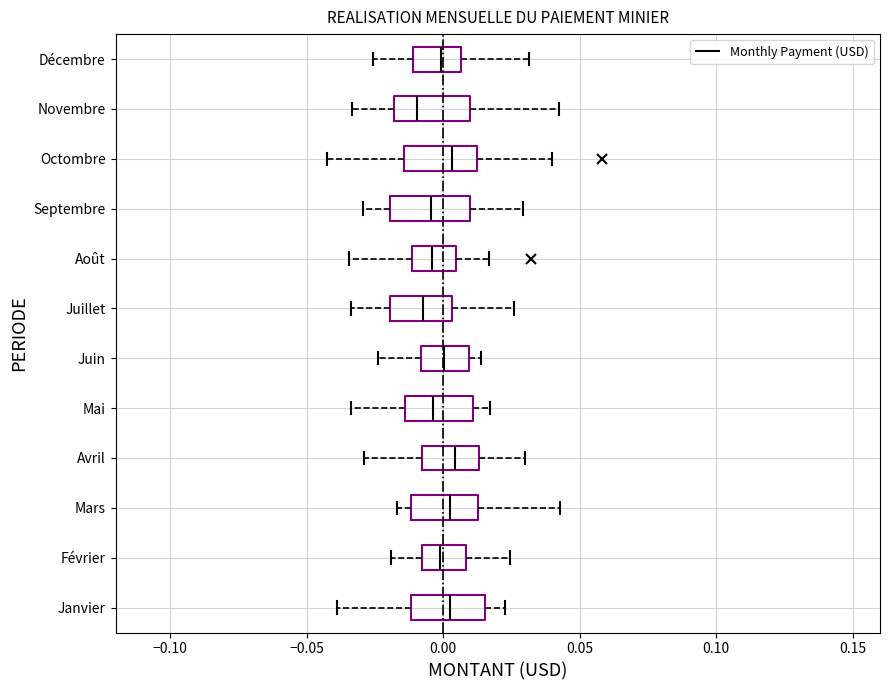

Reading bottom to top, transcribe this box plot: for each box, give where its median line is, the range the box spans, and where its two whiskers end, as read against the x-axis. The values are not printed on the chart, so give them approximately, as read against the axis.

Janvier: median 0.005, box -0.010 to 0.015, whiskers -0.040 to 0.025
Février: median 0.000, box -0.010 to 0.010, whiskers -0.020 to 0.025
Mars: median 0.000, box -0.010 to 0.015, whiskers -0.015 to 0.045
Avril: median 0.005, box -0.010 to 0.015, whiskers -0.030 to 0.030
Mai: median -0.005, box -0.015 to 0.010, whiskers -0.035 to 0.015
Juin: median 0.000, box -0.010 to 0.010, whiskers -0.025 to 0.015
Juillet: median -0.010, box -0.020 to 0.005, whiskers -0.035 to 0.025
Août: median -0.005, box -0.010 to 0.005, whiskers -0.035 to 0.015
Septembre: median -0.005, box -0.020 to 0.010, whiskers -0.030 to 0.030
Octombre: median 0.005, box -0.015 to 0.015, whiskers -0.045 to 0.040
Novembre: median -0.010, box -0.020 to 0.010, whiskers -0.035 to 0.045
Décembre: median 0.000, box -0.010 to 0.005, whiskers -0.025 to 0.030